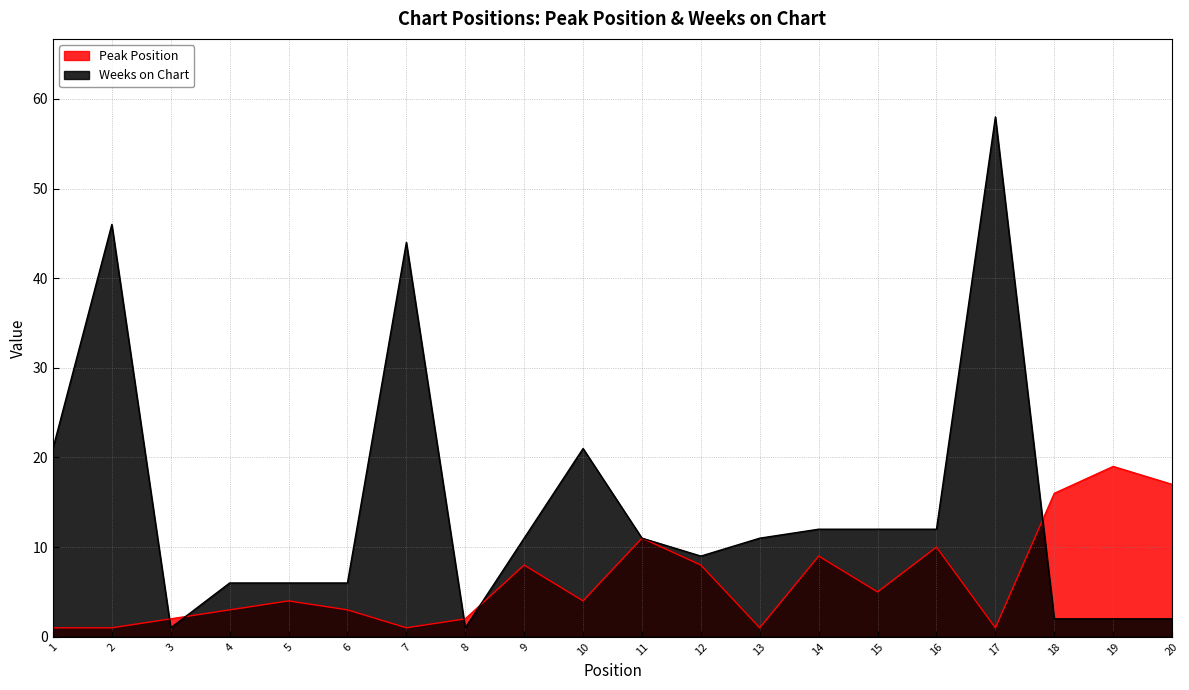

Between 7 and 4, which is larger?

4